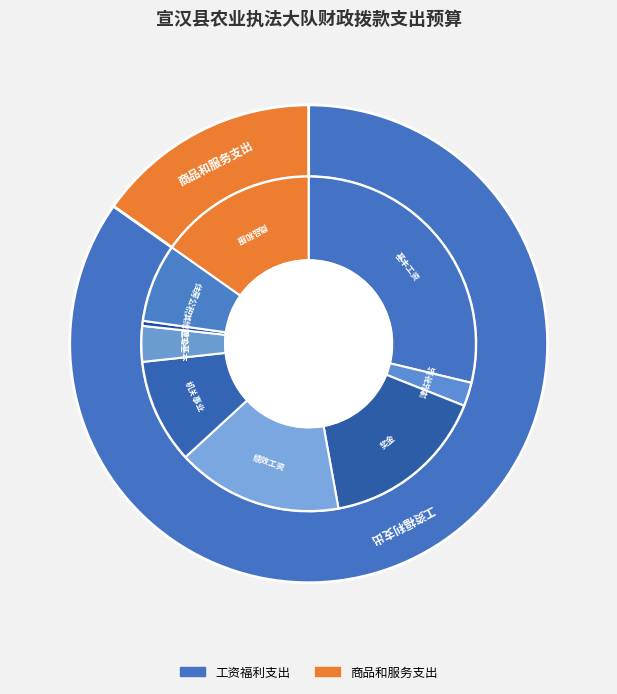

How many segments does this pie chart have?

9